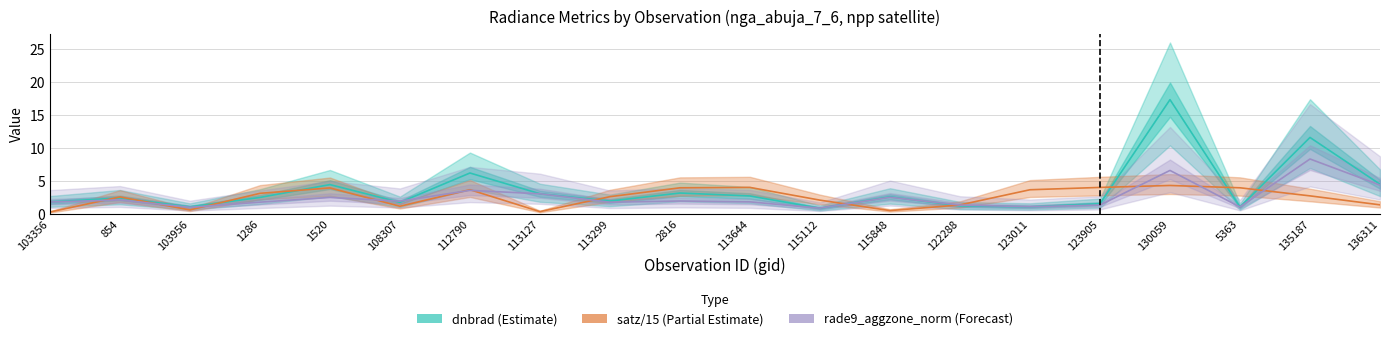

How many intersections are there between satz/15 (Partial Estimate) and dnbrad (Estimate)?

10